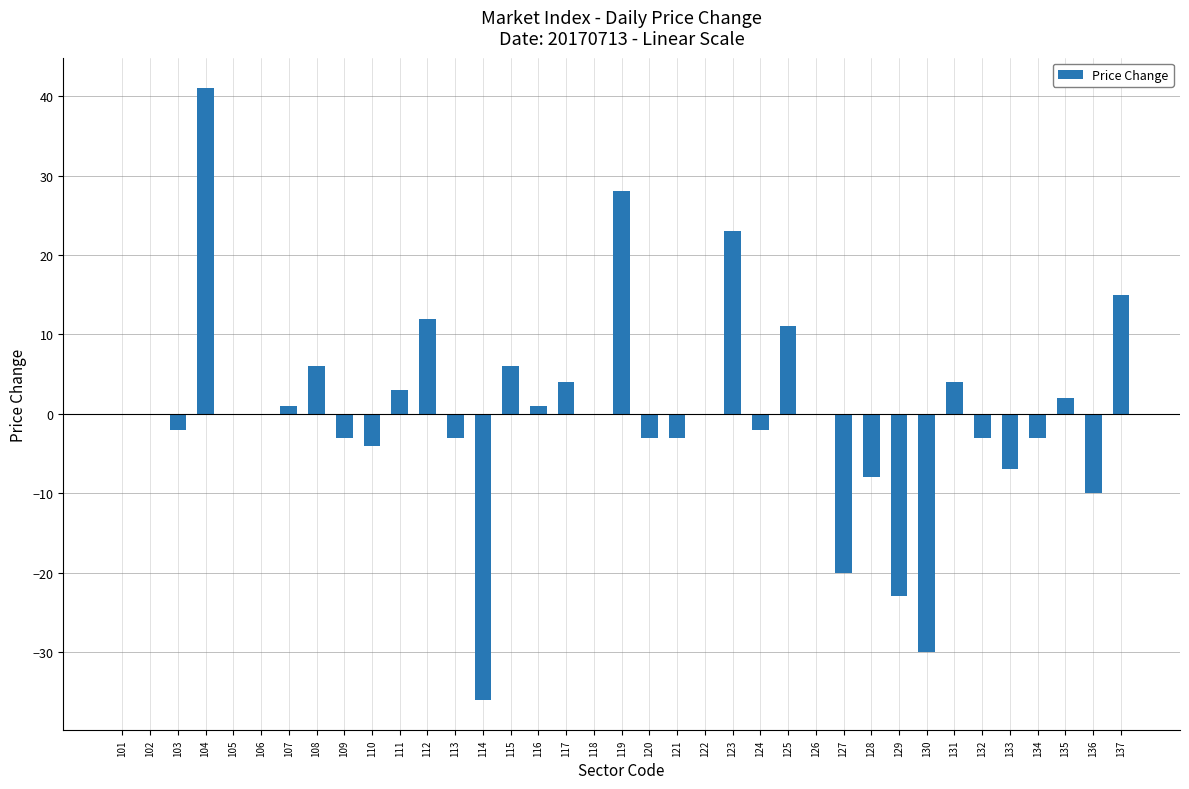

Reading left to right, transcribe all the data shown in this chart.

0	0	-2	41	0	0	1	6	-3	-4	3	12	-3	-36	6	1	4	0	28	-3	-3	0	23	-2	11	0	-20	-8	-23	-30	4	-3	-7	-3	2	-10	15